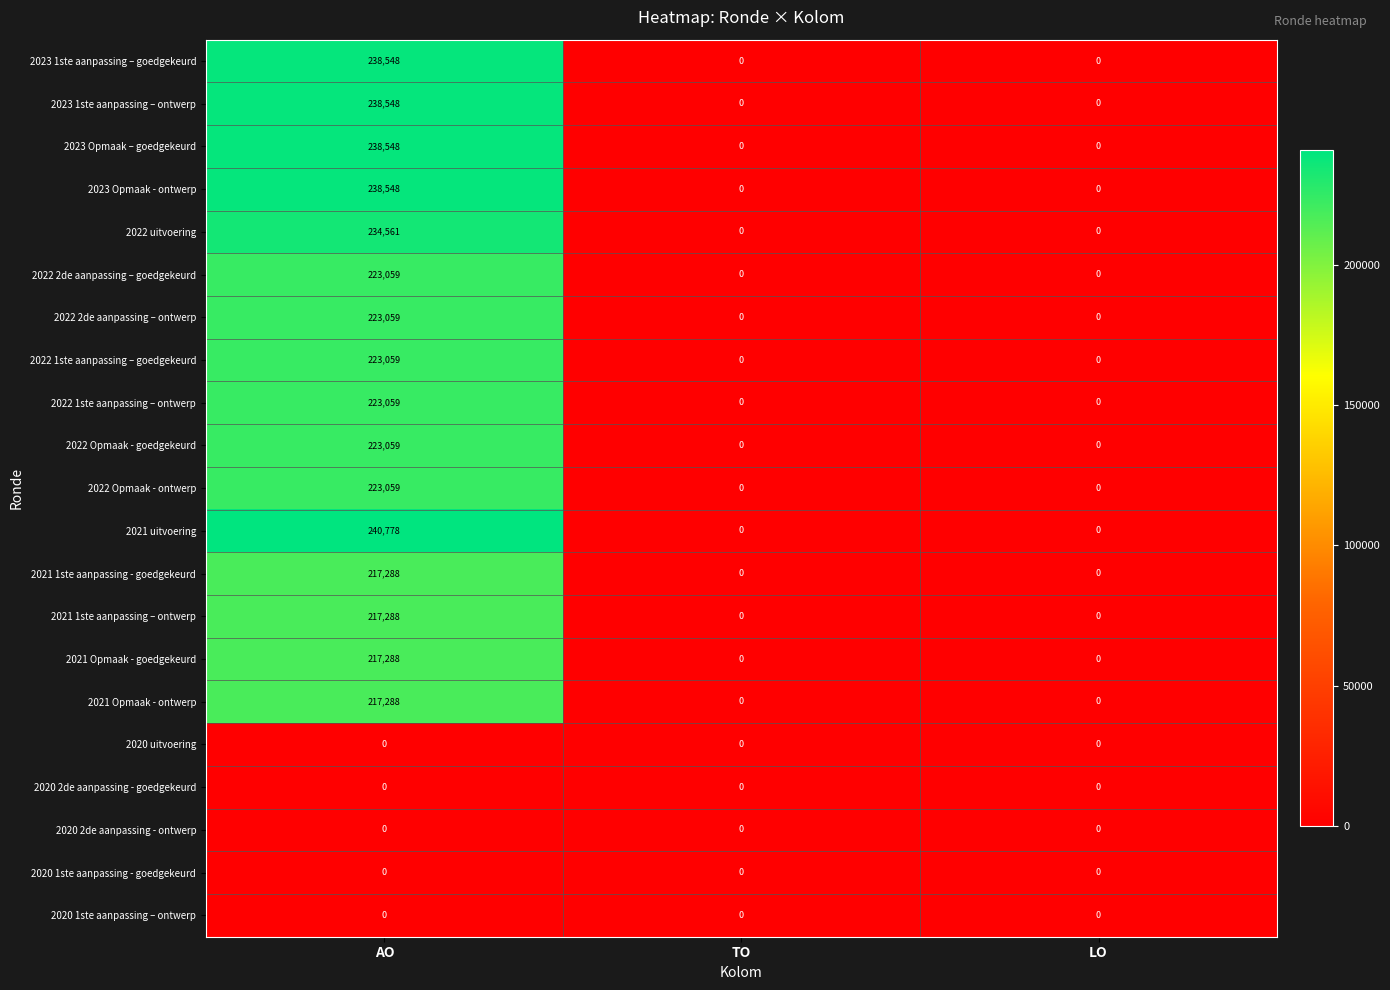

Count the 2023 Opmaak - ontwerp values in the range 0 to 238548.

3